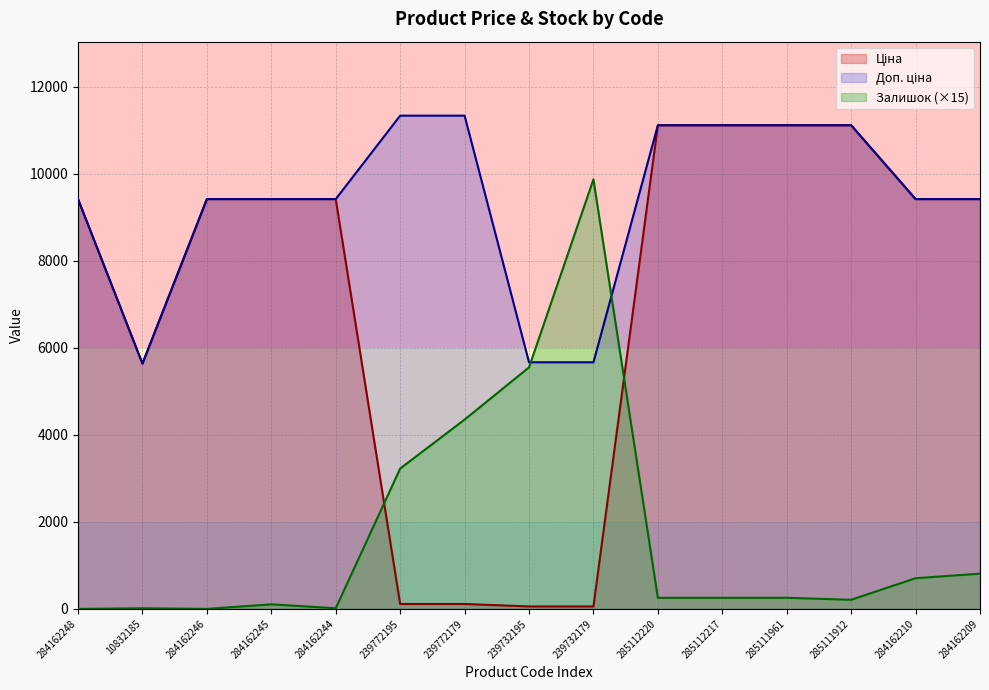

Does the chart have visible grid lines?

Yes